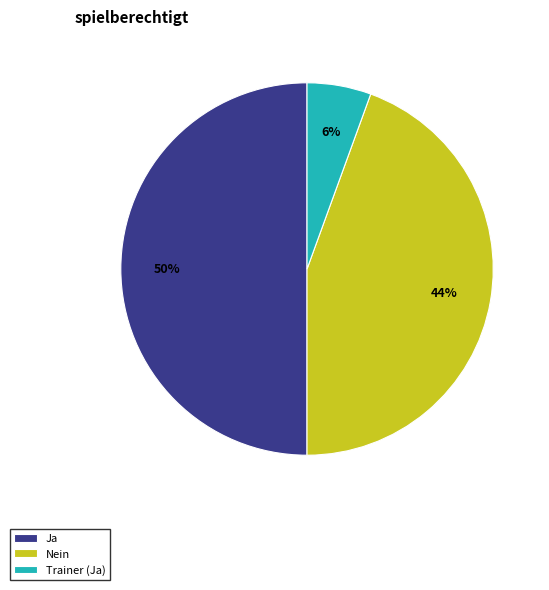

Rank the categories by value from lowest to highest.

Trainer (Ja), Nein, Ja